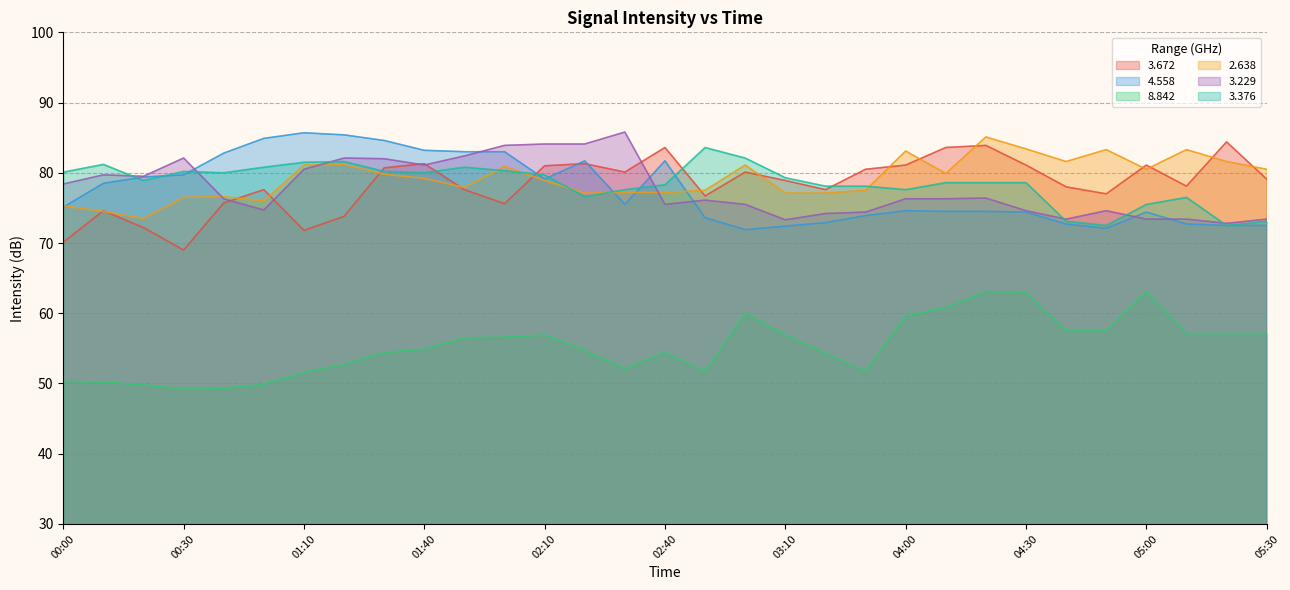

Reading left to right, list all the values displayed in this chart.

3.672: 70.1	74.6	72.2	69.0	75.7	77.6	71.8	73.8	80.7	81.3	77.6	75.6	81.0	81.3	80.1	83.6	76.7	80.1	78.9	77.6	80.5	81.1	83.6	83.9	81.1	78.0	77.0	81.1	78.1	84.4	79.1
4.558: 75.1	78.5	79.4	79.7	82.8	84.9	85.7	85.4	84.6	83.2	83.0	83.0	79.1	81.7	75.5	81.7	73.6	71.9	72.4	72.9	73.9	74.6	74.5	74.5	74.4	72.7	72.1	74.4	72.7	72.5	72.5
8.842: 50.3	50.2	49.8	49.2	49.3	49.9	51.6	52.7	54.4	54.9	56.5	56.6	56.9	54.7	52.1	54.4	51.7	60.0	56.9	54.3	51.7	59.6	60.8	63.1	63.0	57.5	57.5	63.1	57.1	57.1	57.1
2.638: 75.3	74.5	73.5	76.5	76.6	76.0	81.1	81.2	79.8	79.2	77.9	80.9	78.9	77.1	77.2	77.2	77.5	81.1	77.1	77.1	77.5	83.1	79.9	85.1	83.4	81.6	83.3	80.5	83.3	81.6	80.5
3.229: 78.4	79.7	79.5	82.1	76.3	74.7	80.5	82.1	82.0	81.1	82.4	83.9	84.1	84.1	85.8	75.5	76.1	75.5	73.3	74.2	74.4	76.3	76.3	76.4	74.6	73.4	74.6	73.4	73.4	72.8	73.4
3.376: 80.1	81.2	78.9	80.2	80.0	80.8	81.5	81.6	80.2	80.0	80.8	80.3	79.7	76.6	77.6	78.3	83.6	82.1	79.3	78.1	78.1	77.6	78.6	78.6	78.6	73.1	72.5	75.5	76.5	72.5	73.1